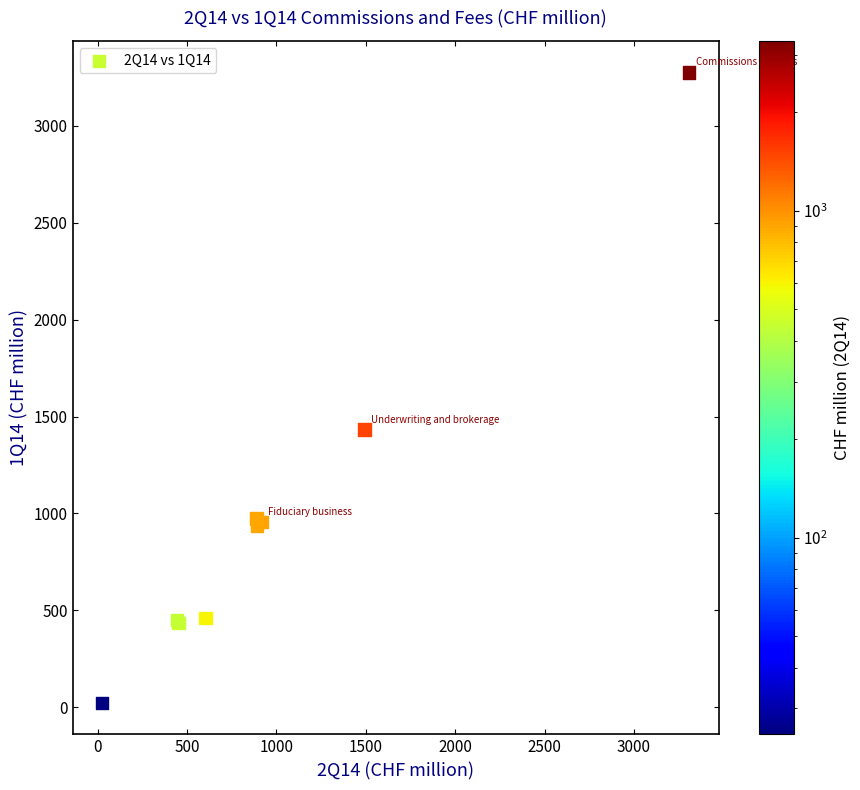

What Y value in the scatter plot is closest to 1649?

1433